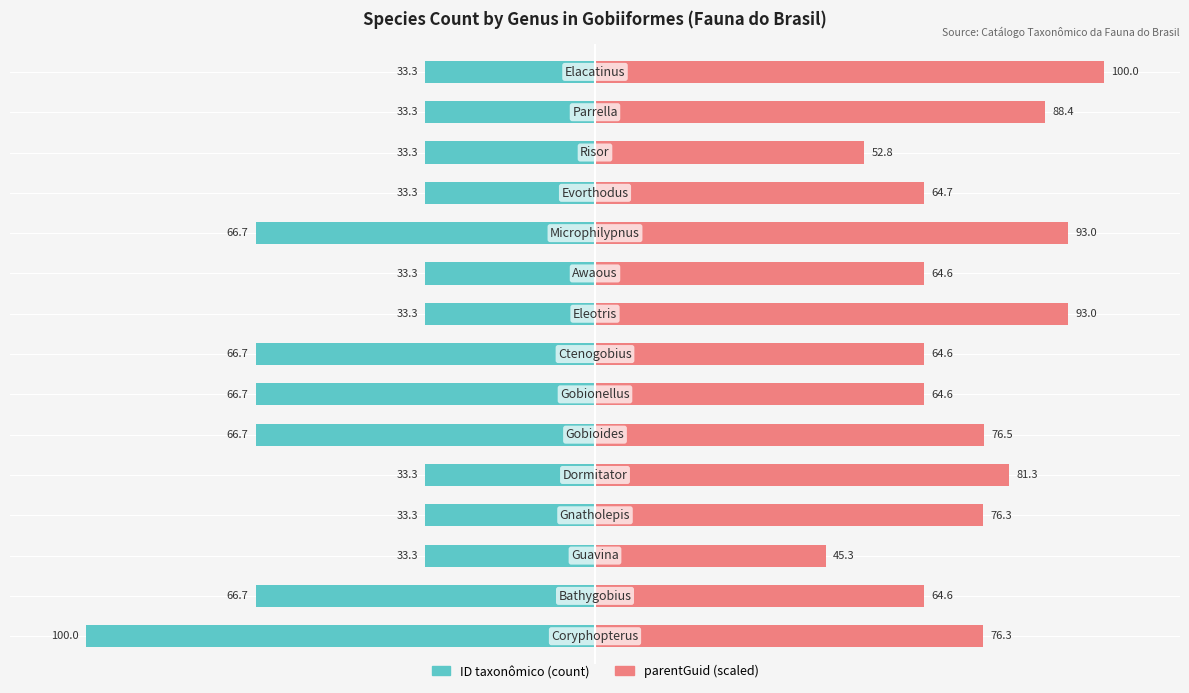

How many values in the parentGuid (normalized) series are below 76?

7